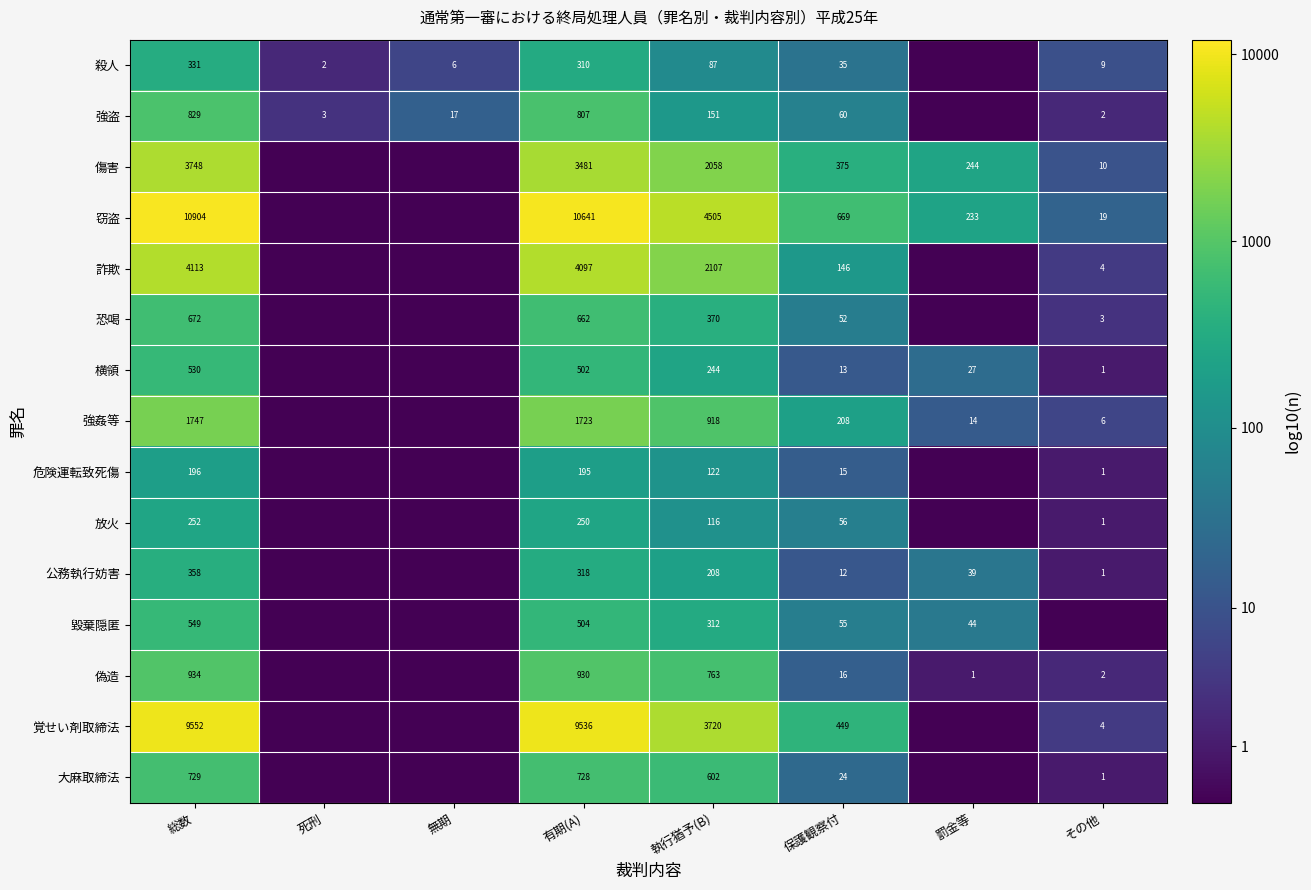

How many categories are shown in the chart?

8